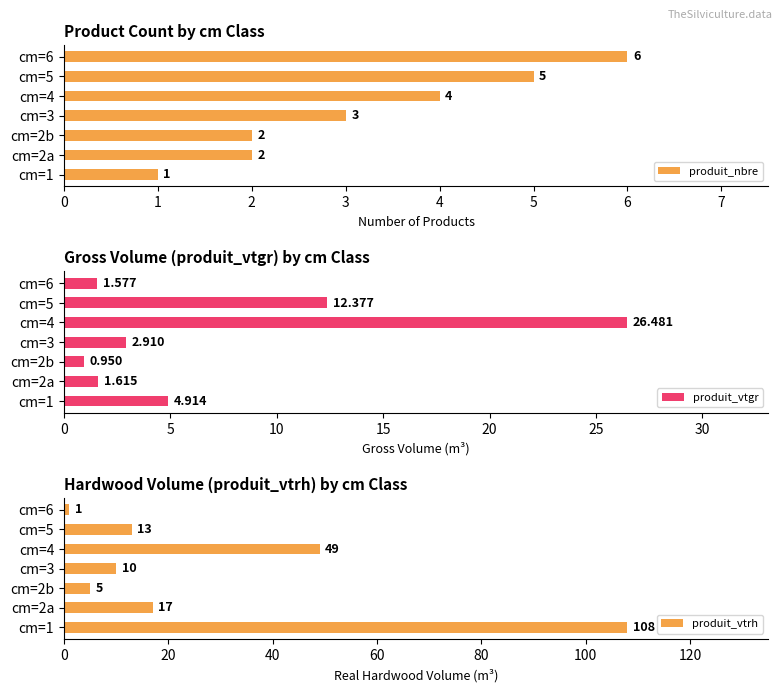

What is the sum of all produit_nbre values?

23